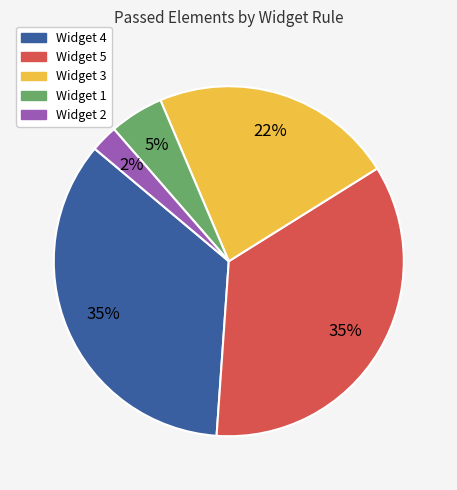

Does any single category account for the majority?

No